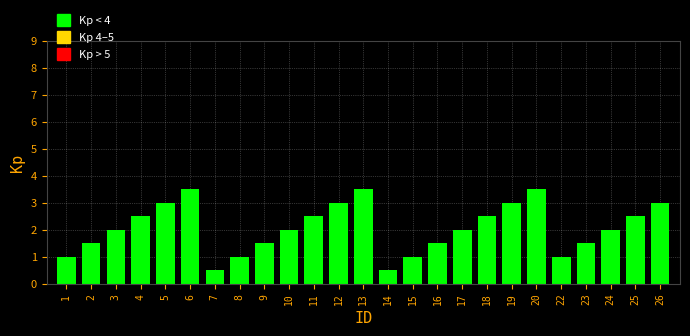

Reading right to left, list all the values displayed in this chart.

3.0	2.5	2.0	1.5	1.0	3.5	3.0	2.5	2.0	1.5	1.0	0.5	3.5	3.0	2.5	2.0	1.5	1.0	0.5	3.5	3.0	2.5	2.0	1.5	1.0